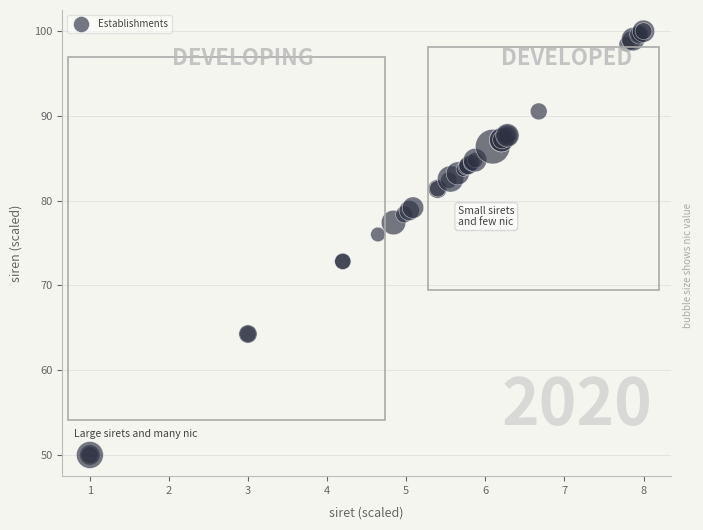

What Y value in the scatter plot is closest to 75?

76.0